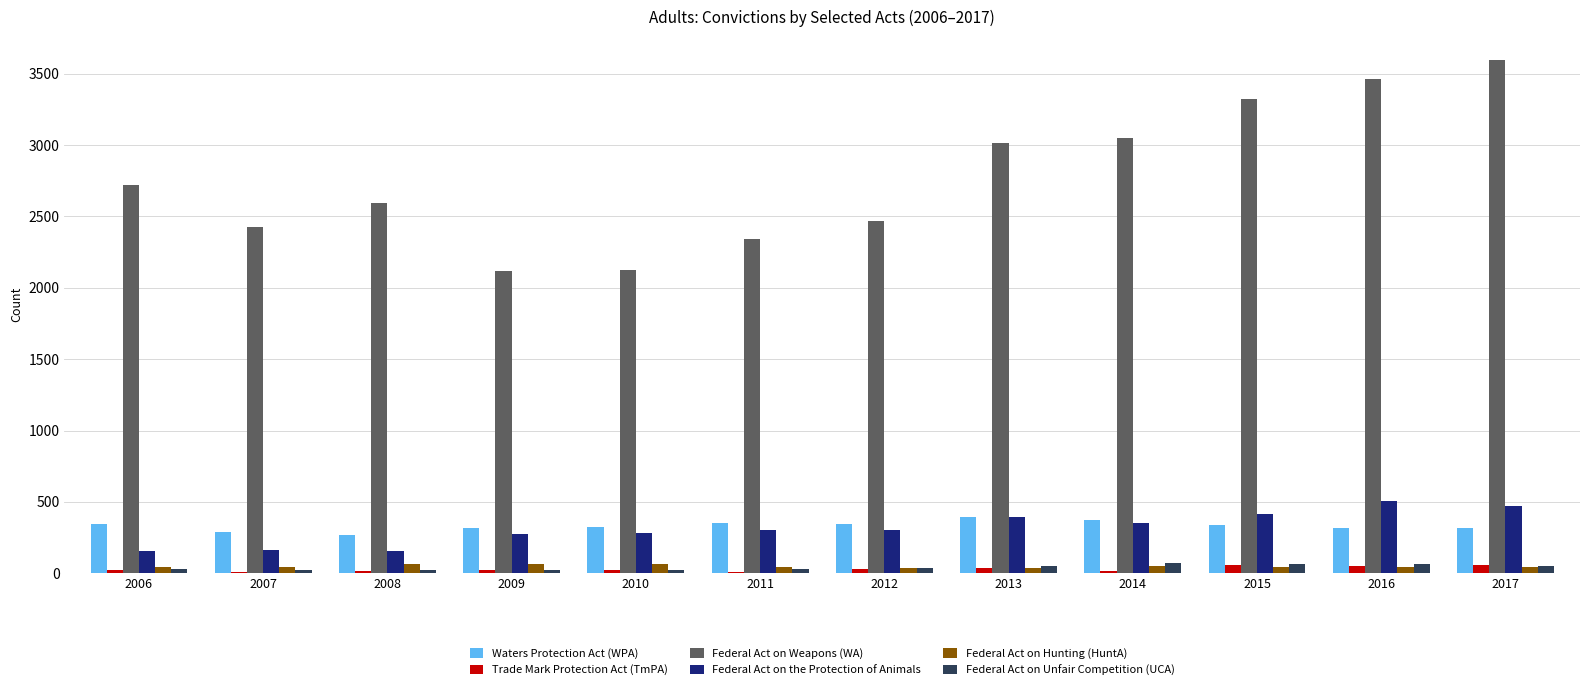

Read the Federal Act on Unfair Competition (UCA) value at 2016.

69